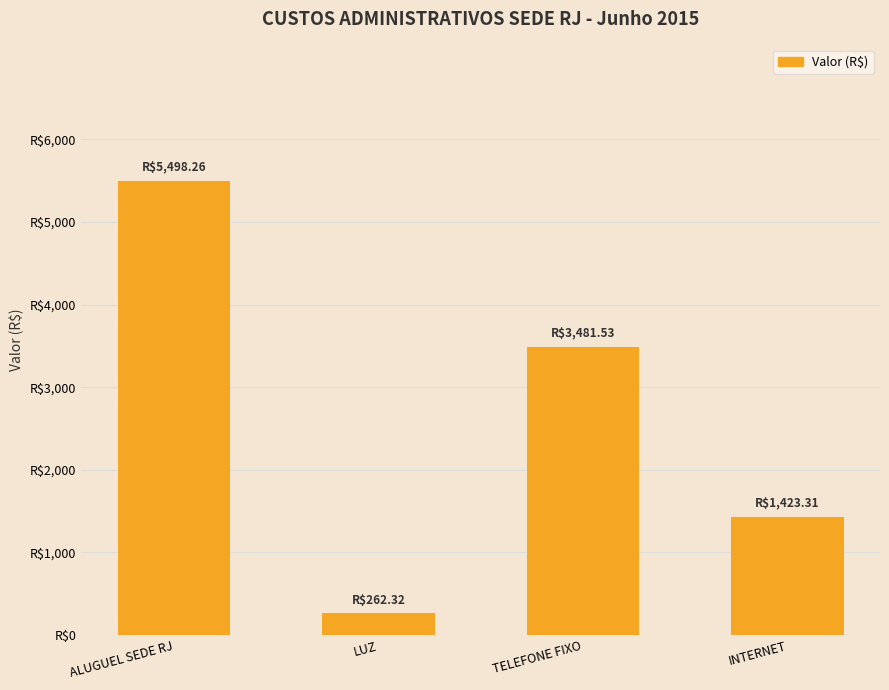

Does the chart contain any negative values?

No